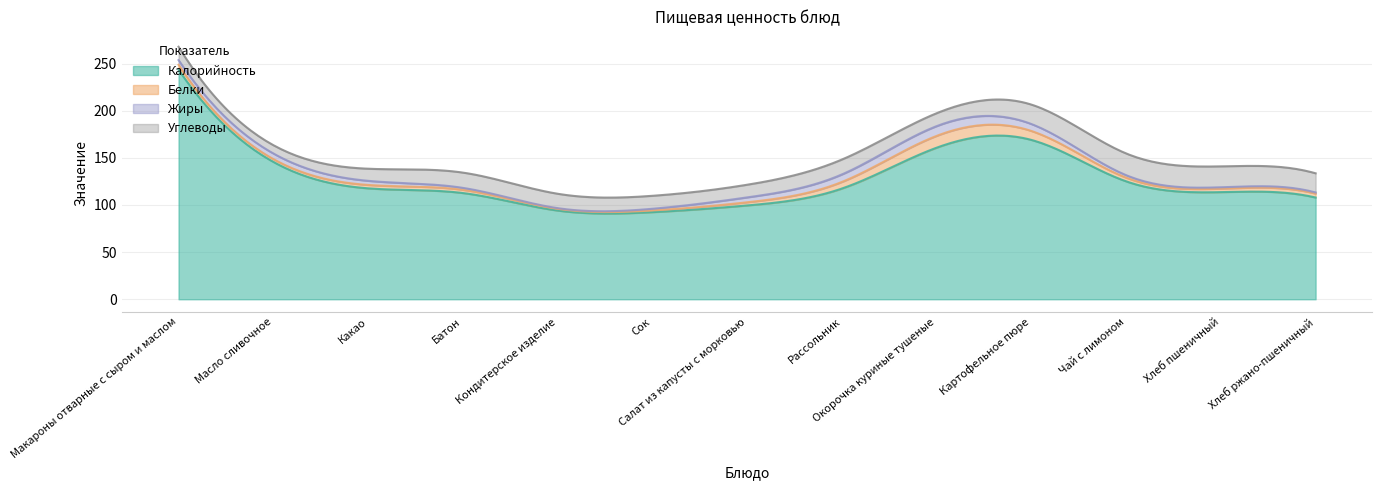

At which label does Калорийность reach its peak?

Макароны отварные с сыром и маслом